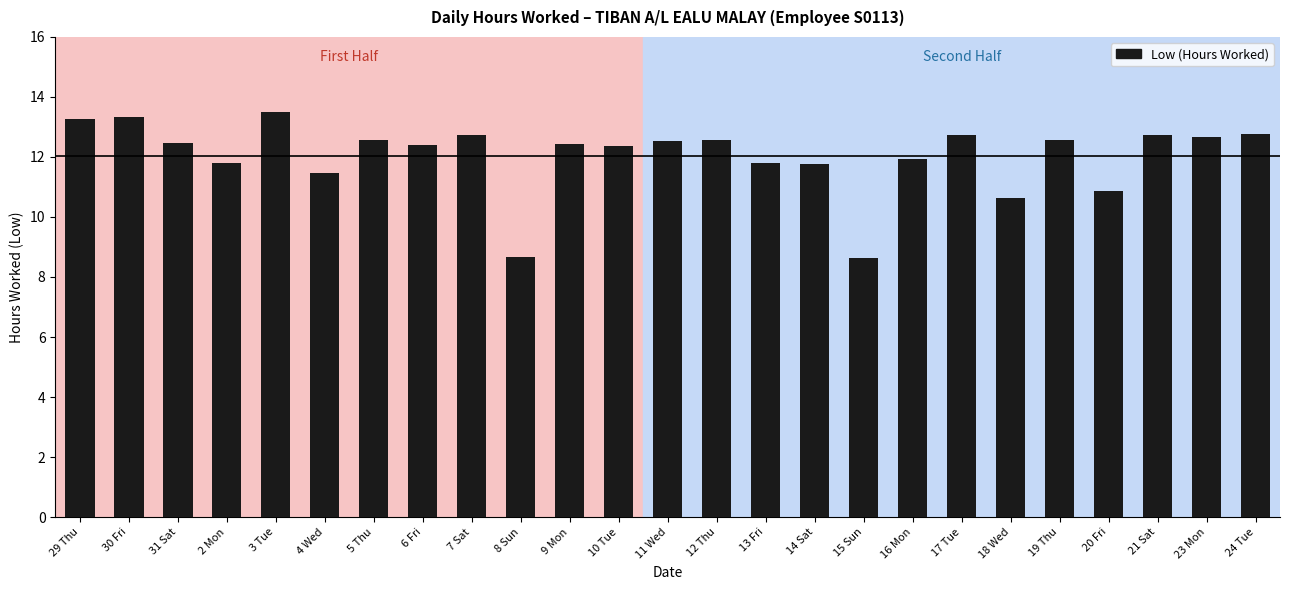

What is the label of the 8th bar from the left?

6 Fri